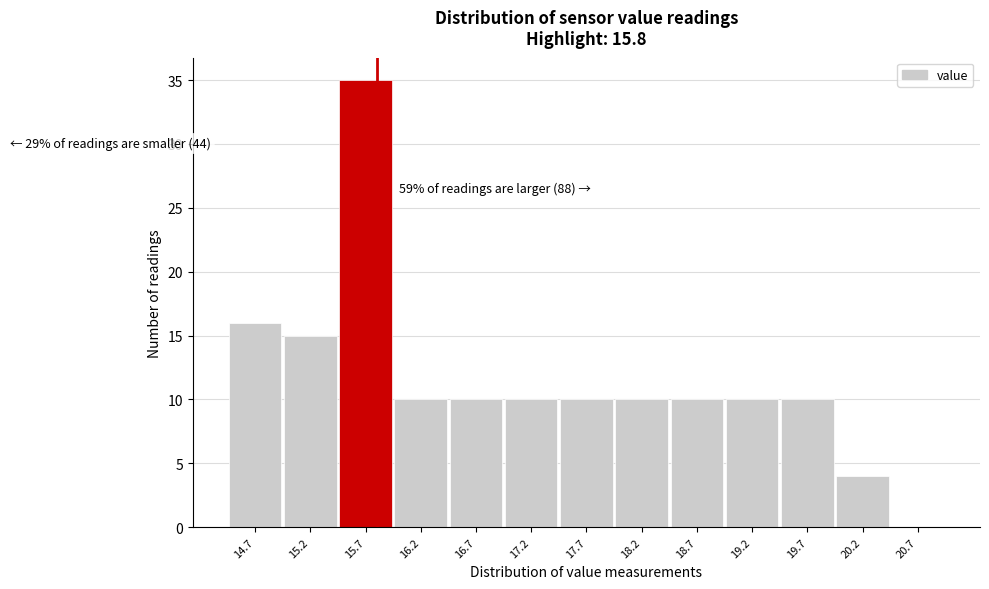

Which range on the x-axis has the tallest bar?

15.45 to 15.95